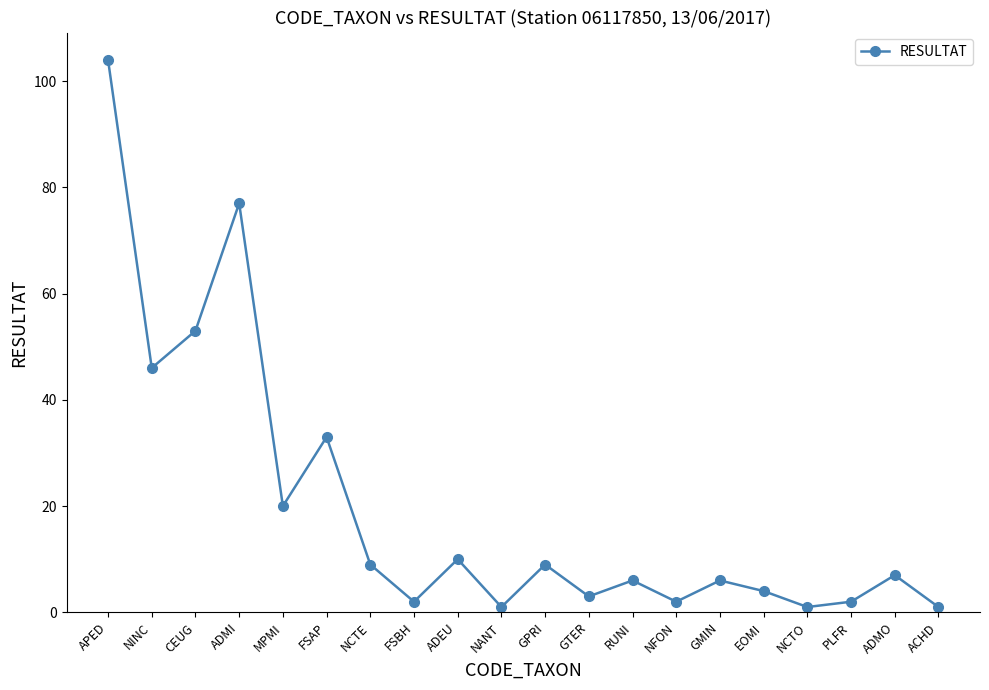

Which label corresponds to the largest value in the chart?

APED